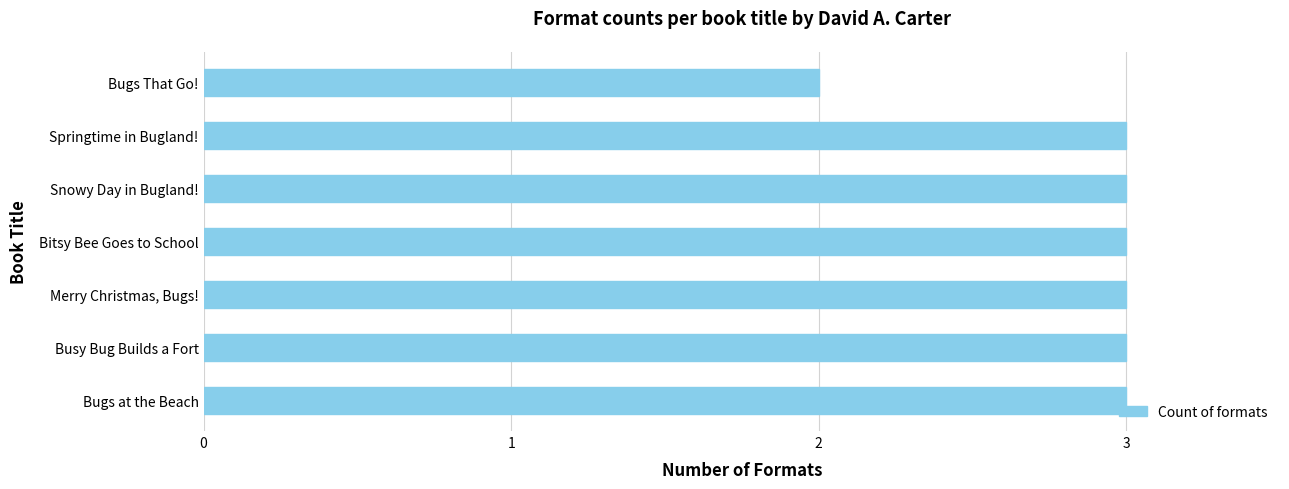

Which category has the lowest value across all series?

Bugs That Go!